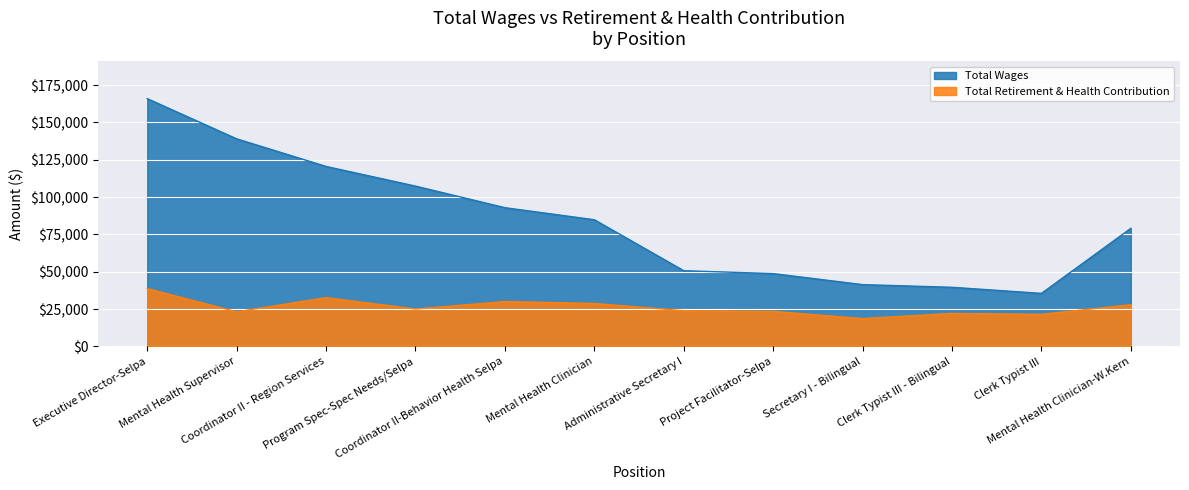

Which label corresponds to the smallest value in the chart?

Secretary I - Bilingual